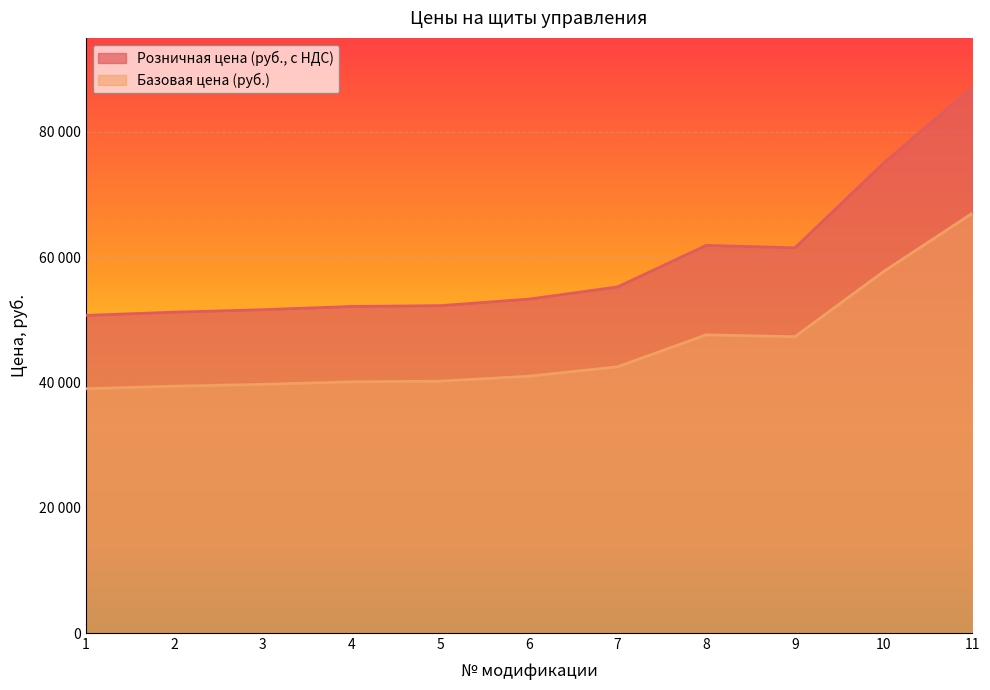

The value of Розничная цена (руб., с НДС) at 9 is 97003. True or false?

False